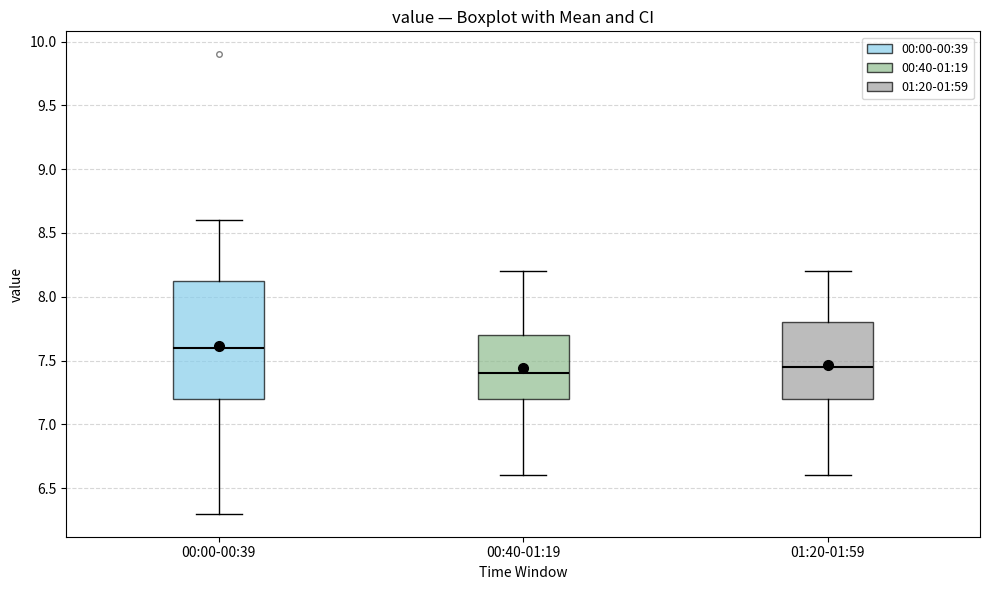

Comparing the boxes themselves (not the whiskers), which one is the tallest?

00:00-00:39